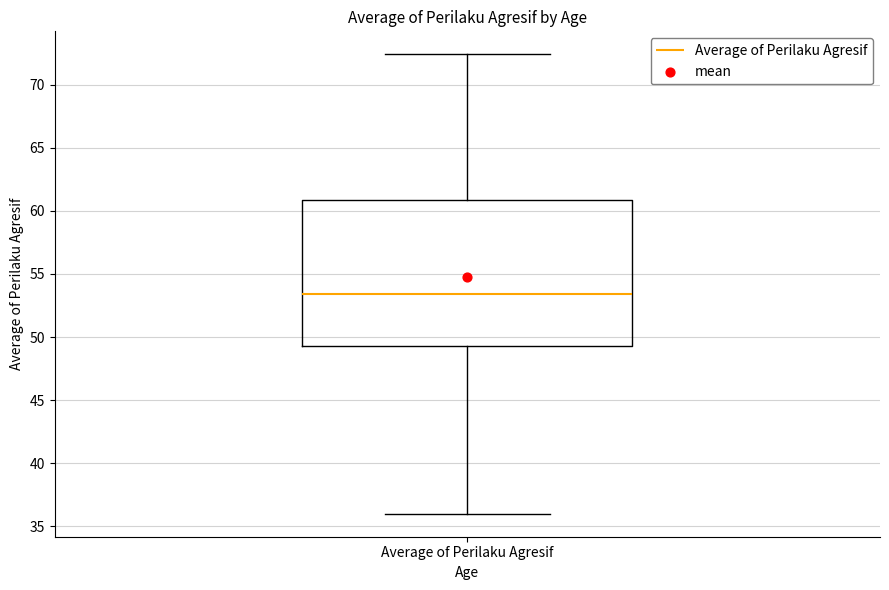

Transcribe this box plot: give where the median line is, the range the box spans, and where the two whiskers end, as read against the y-axis. The values are not printed on the chart, so give them approximately, as read against the axis.

median 53.5, box 49.5 to 61.0, whiskers 36.0 to 72.5